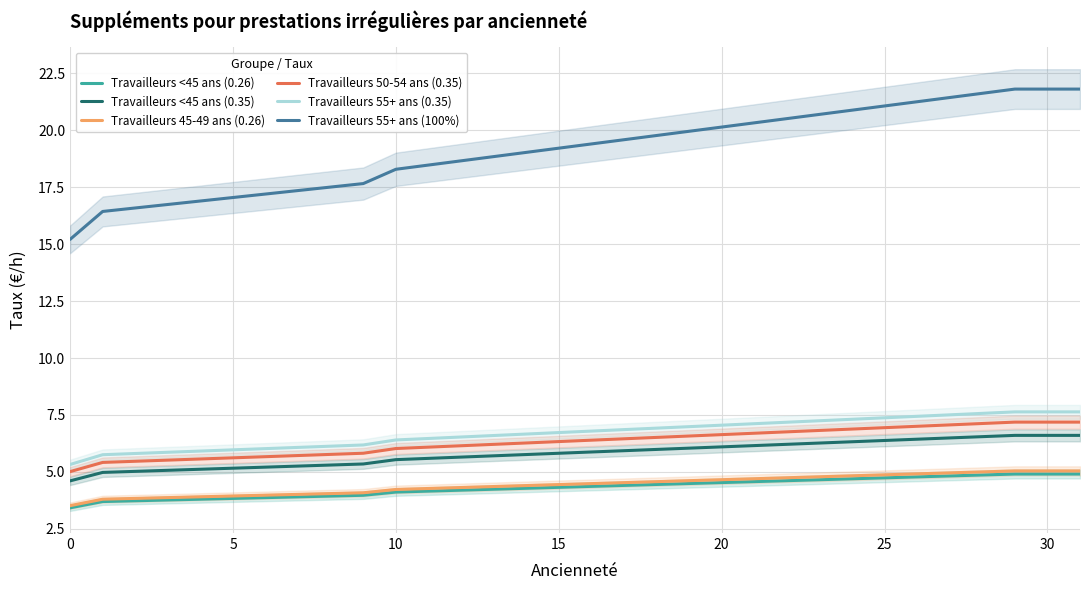

True or false: Travailleurs <45 ans (0.35) and Travailleurs 55+ ans (0.35) intersect in this chart.

False